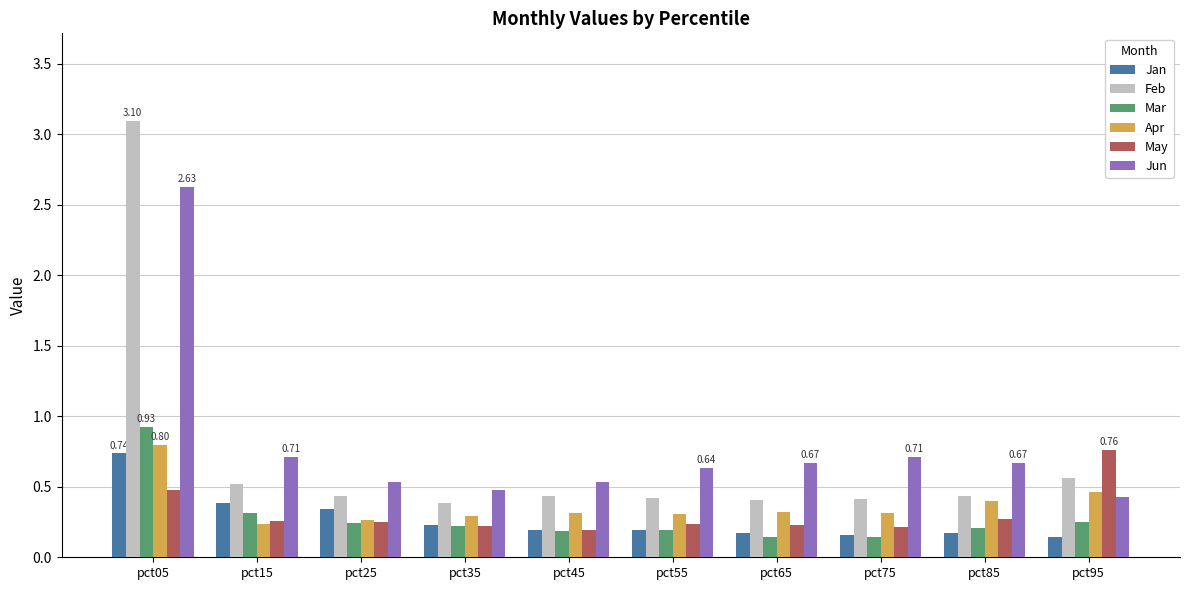

How many series are shown in this chart?

6